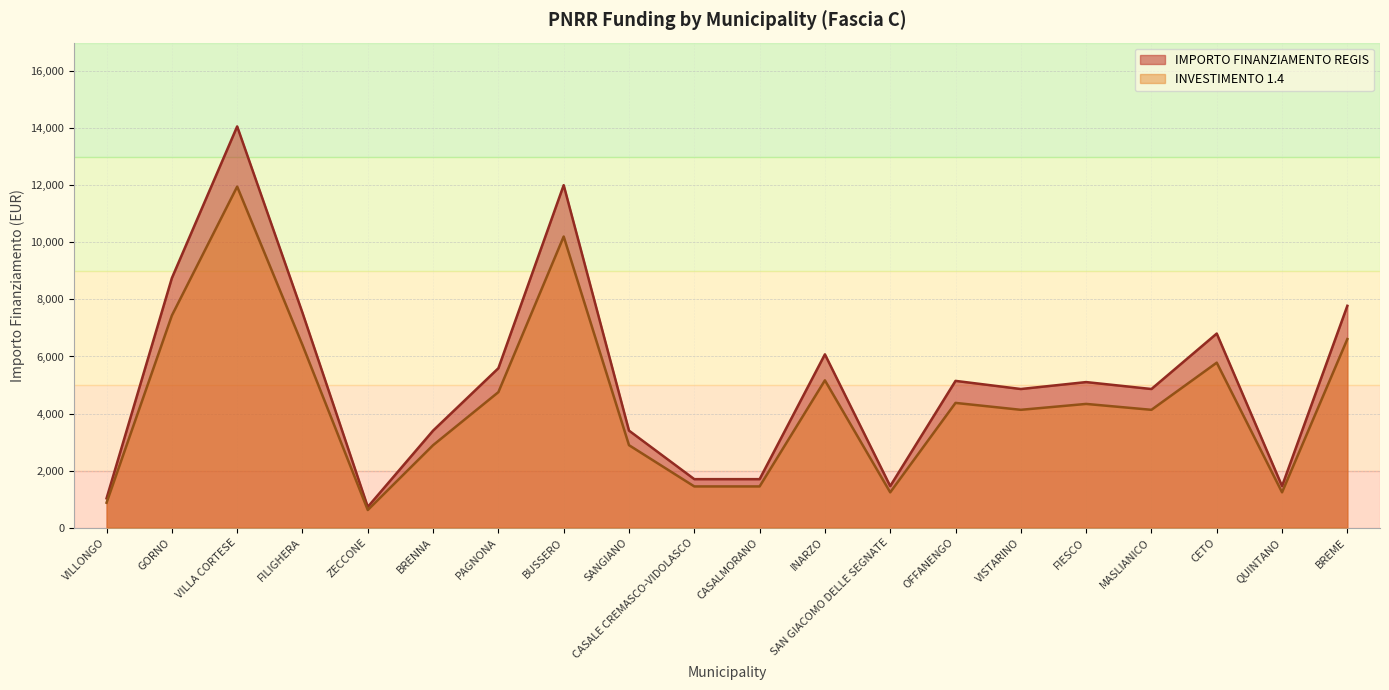

True or false: INVESTIMENTO 1.4 and IMPORTO FINANZIAMENTO REGIS intersect in this chart.

False